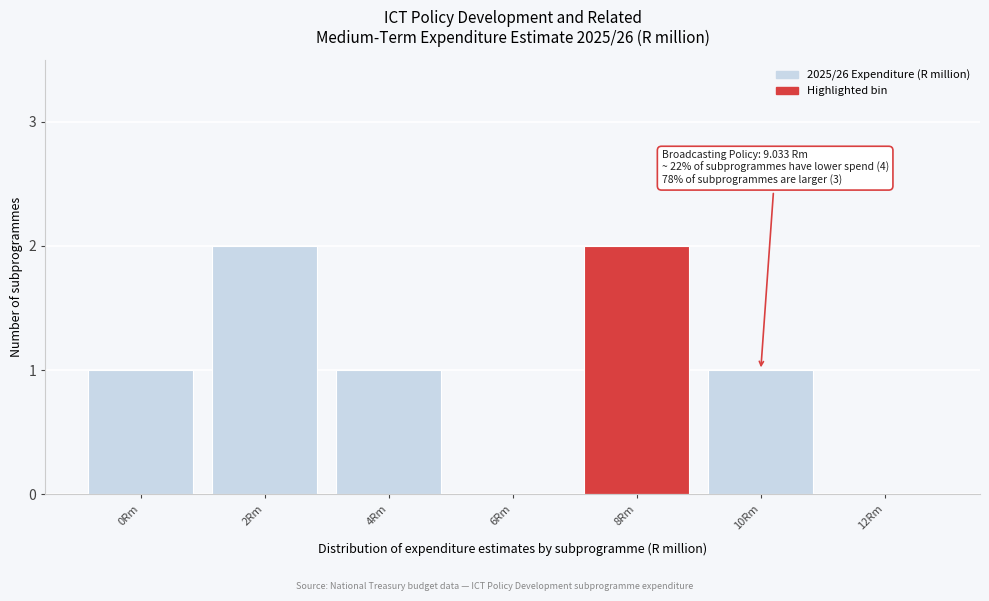

Reading left to right, what are all the values shown in this chart?

0Rm=1	2Rm=2	4Rm=1	6Rm=0	8Rm=2	10Rm=1	12Rm=0